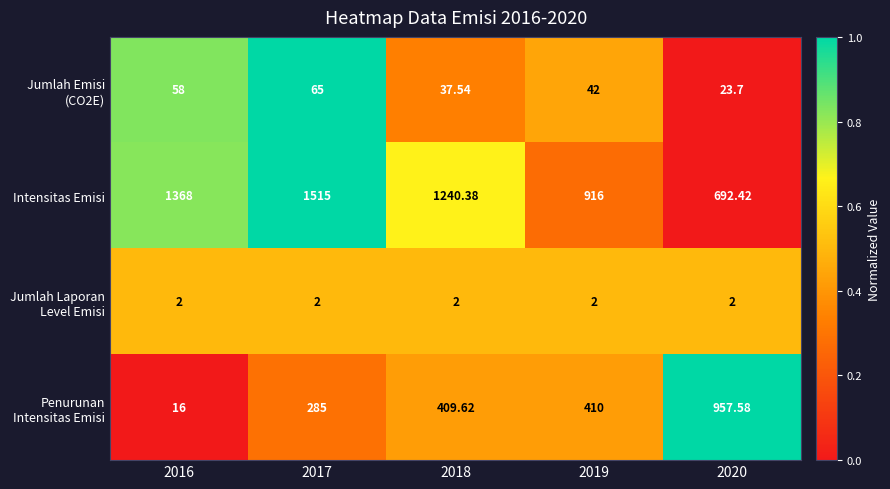

Which series changed the most between 2018 and 2019?

Intensitas Emisi